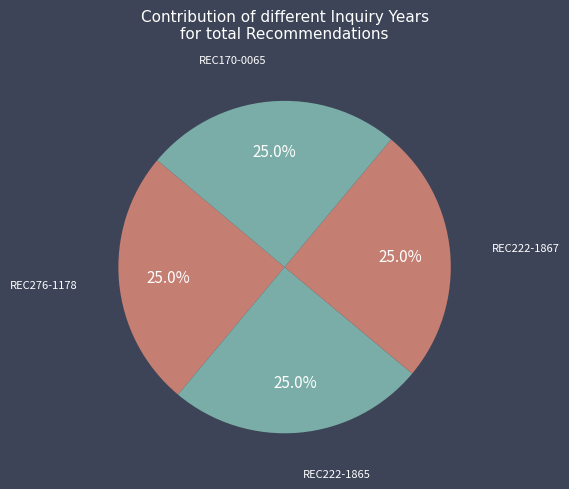

How many segments does this pie chart have?

4